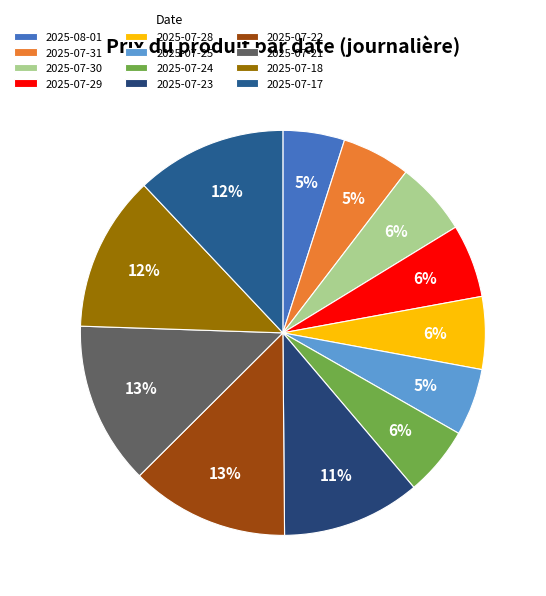

How many segments does this pie chart have?

12